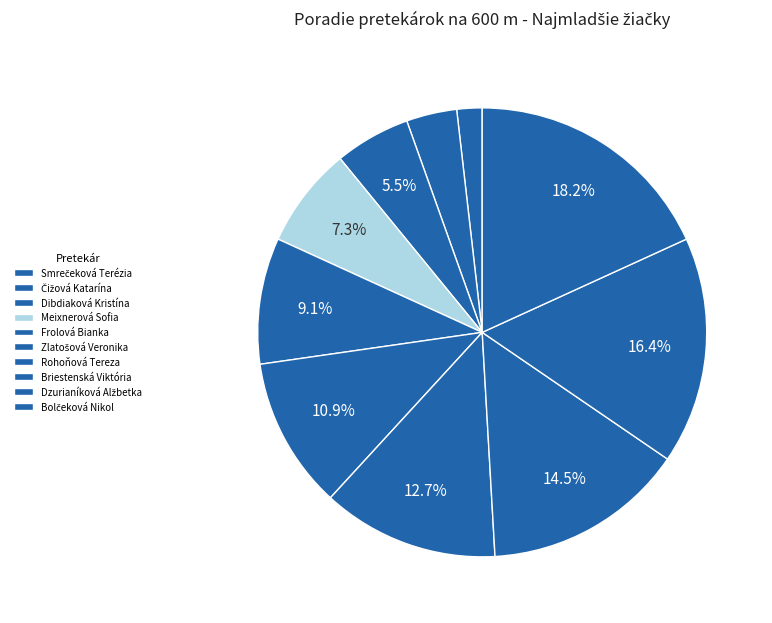

How many segments does this pie chart have?

10